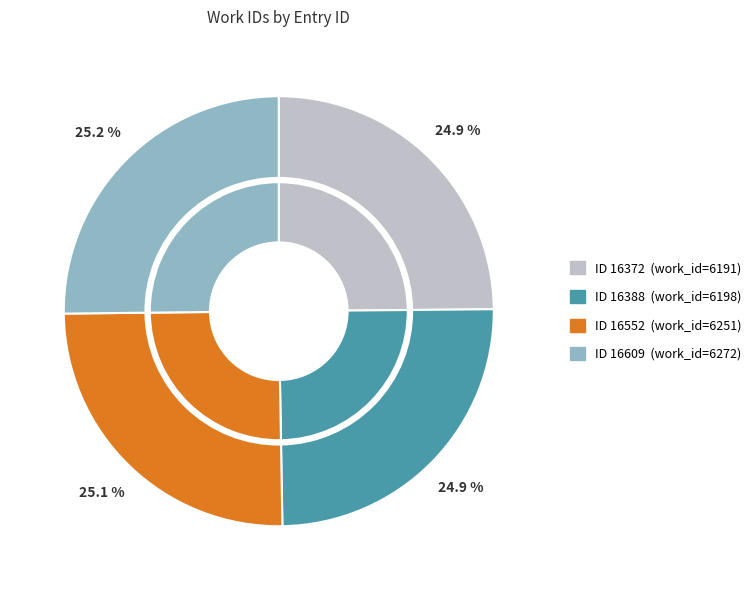

Which slice is the smallest?

16372